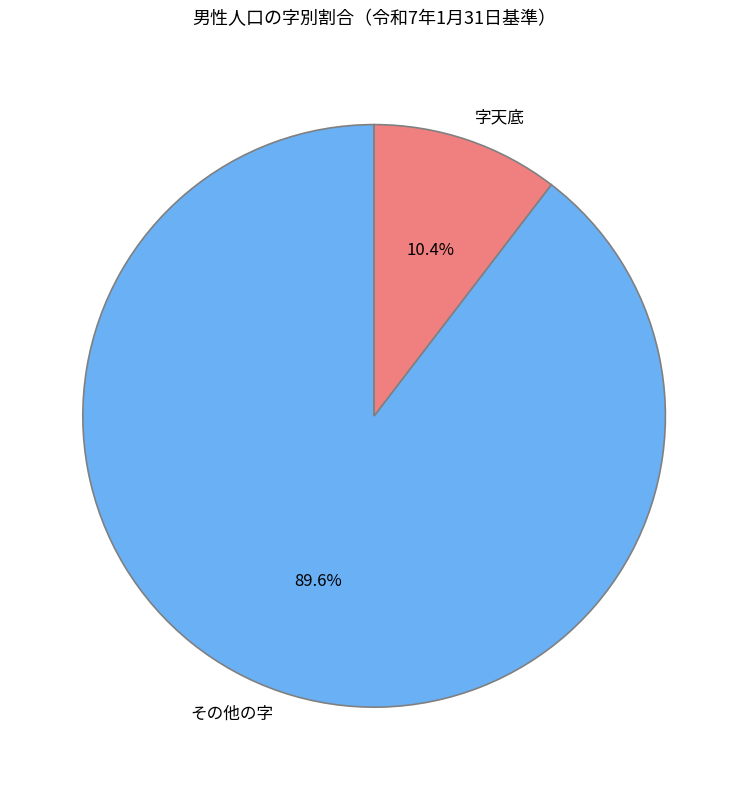

Is it true that 字天底 is 2% of the pie?

False